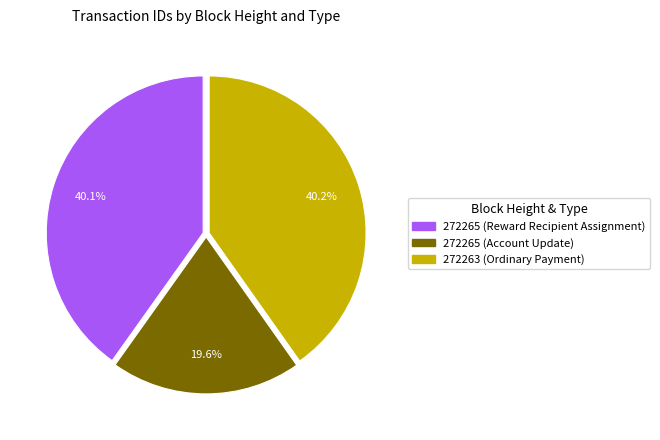

Is it true that 272263 (Ordinary Payment) is 31% of the pie?

False